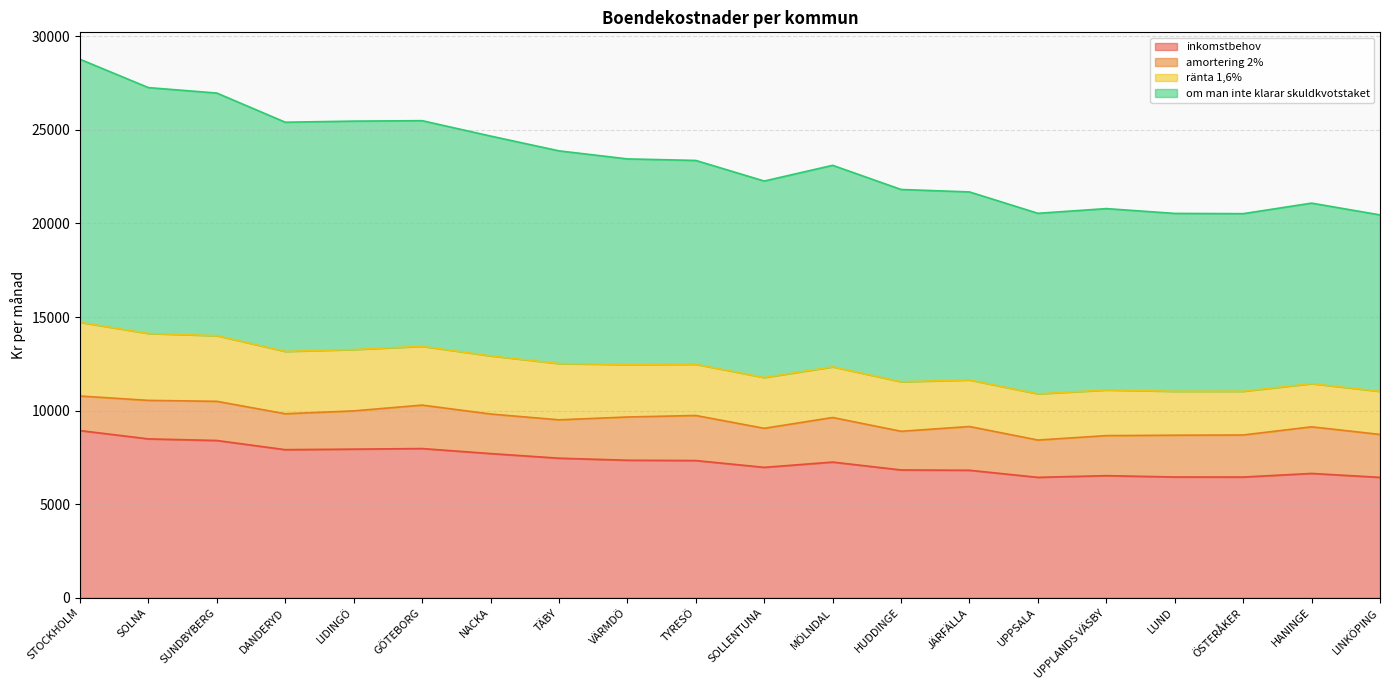

What is the label of the 1st point from the left?

STOCKHOLM